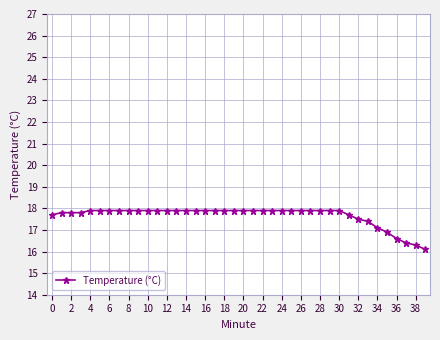

Reading left to right, list all the values displayed in this chart.

17.7	17.8	17.8	17.8	17.9	17.9	17.9	17.9	17.9	17.9	17.9	17.9	17.9	17.9	17.9	17.9	17.9	17.9	17.9	17.9	17.9	17.9	17.9	17.9	17.9	17.9	17.9	17.9	17.9	17.9	17.9	17.7	17.5	17.4	17.1	16.9	16.6	16.4	16.3	16.1